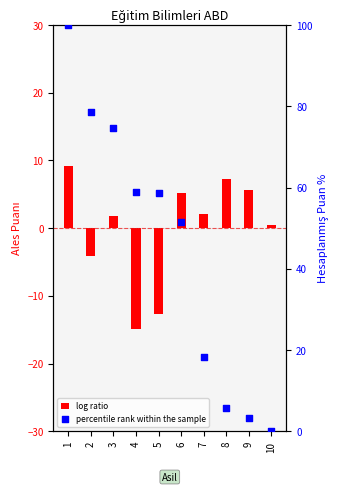

Which series reaches the maximum Y coordinate?

percentile rank within the sample